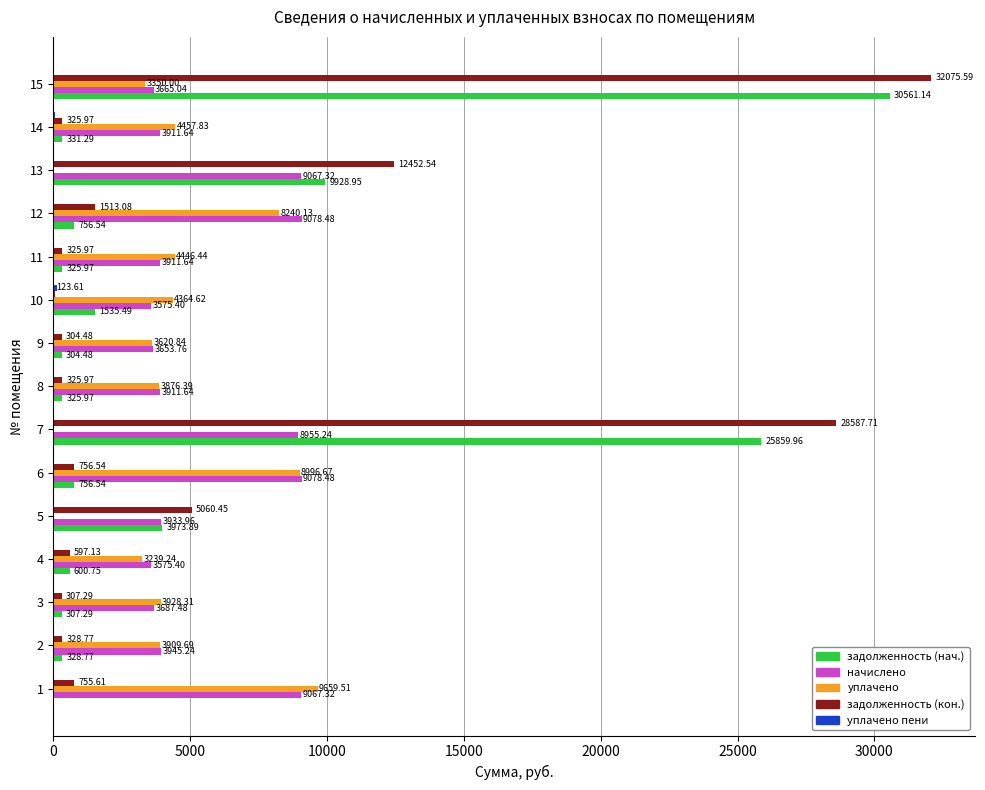

Which series changed the most between 6 and 7?

задолженность (кон.)